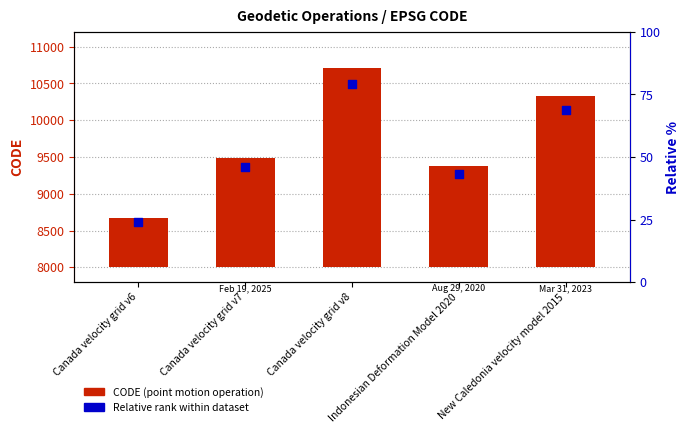

Which series has the largest Y range (max minus min)?

CODE (point motion operation)